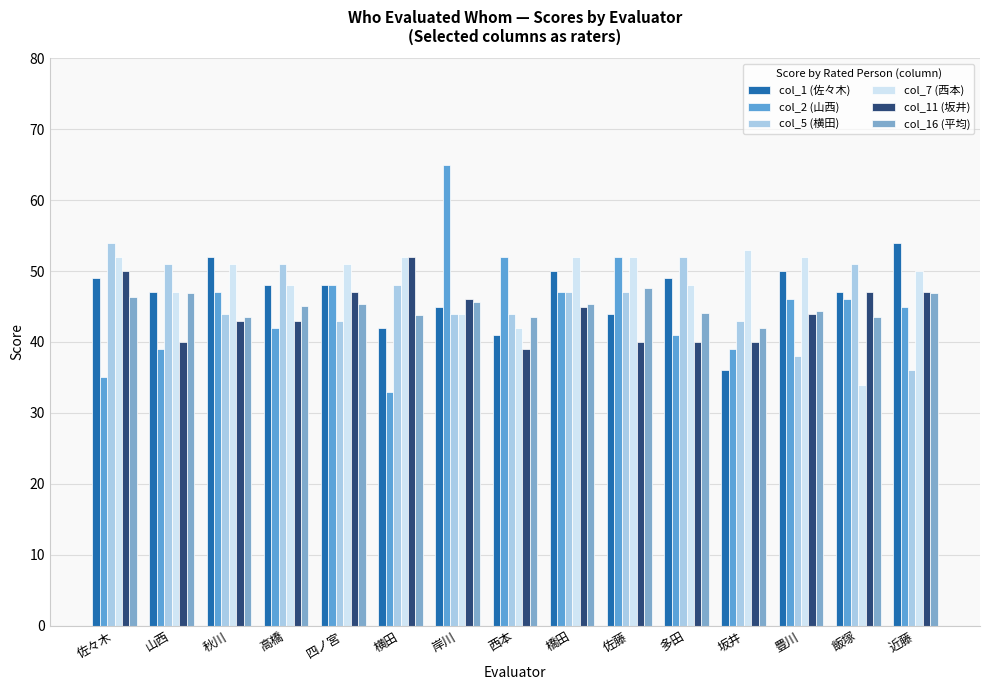

Reading right to left, list all the values displayed in this chart.

col_1 (佐々木): 54.0	47.0	50.0	36.0	49.0	44.0	50.0	41.0	45.0	42.0	48.0	48.0	52.0	47.0	49.0
col_2 (山西): 45.0	46.0	46.0	39.0	41.0	52.0	47.0	52.0	65.0	33.0	48.0	42.0	47.0	39.0	35.0
col_5 (横田): 36.0	51.0	38.0	43.0	52.0	47.0	47.0	44.0	44.0	48.0	43.0	51.0	44.0	51.0	54.0
col_7 (西本): 50.0	34.0	52.0	53.0	48.0	52.0	52.0	42.0	44.0	52.0	51.0	48.0	51.0	47.0	52.0
col_11 (坂井): 47.0	47.0	44.0	40.0	40.0	40.0	45.0	39.0	46.0	52.0	47.0	43.0	43.0	40.0	50.0
col_16 (平均): 46.9	43.5	44.4	41.9	44.1	47.7	45.4	43.5	45.6	43.7	45.4	45.1	43.5	46.9	46.3